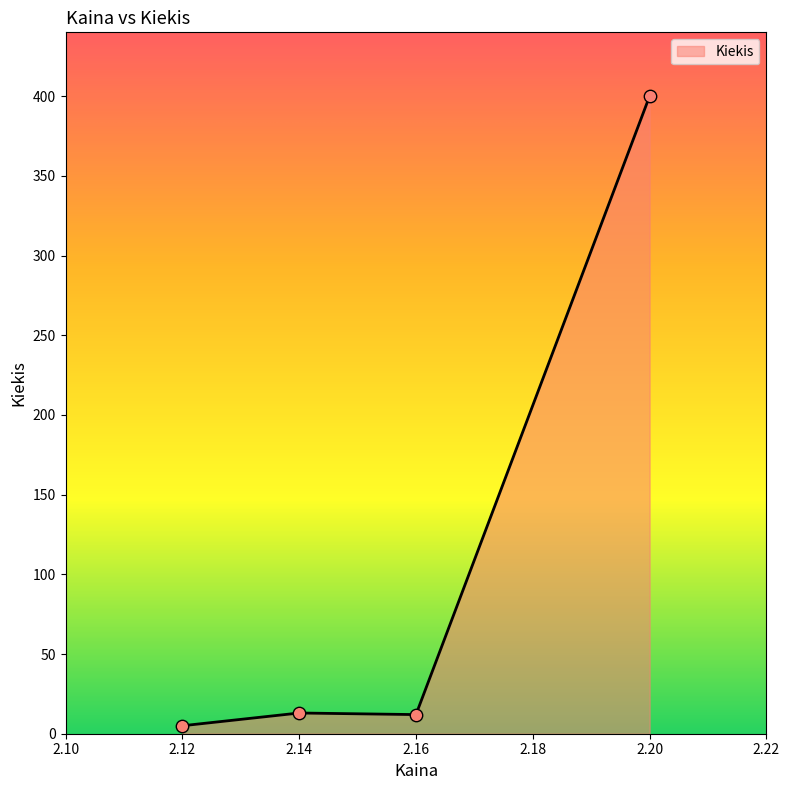

Between 2.14 and 2.20, which is larger?

2.20